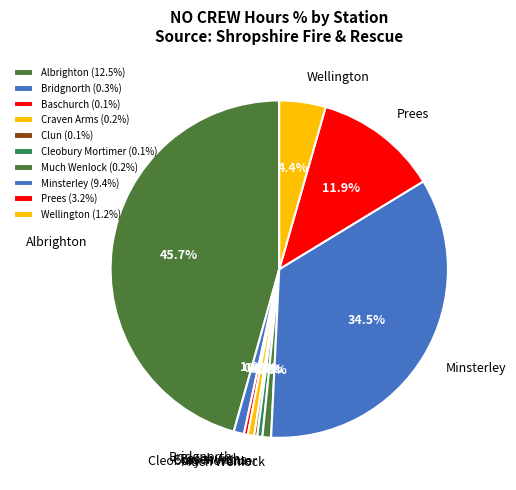

To the nearest percent, what percentage of the pie is Bridgnorth?

1%